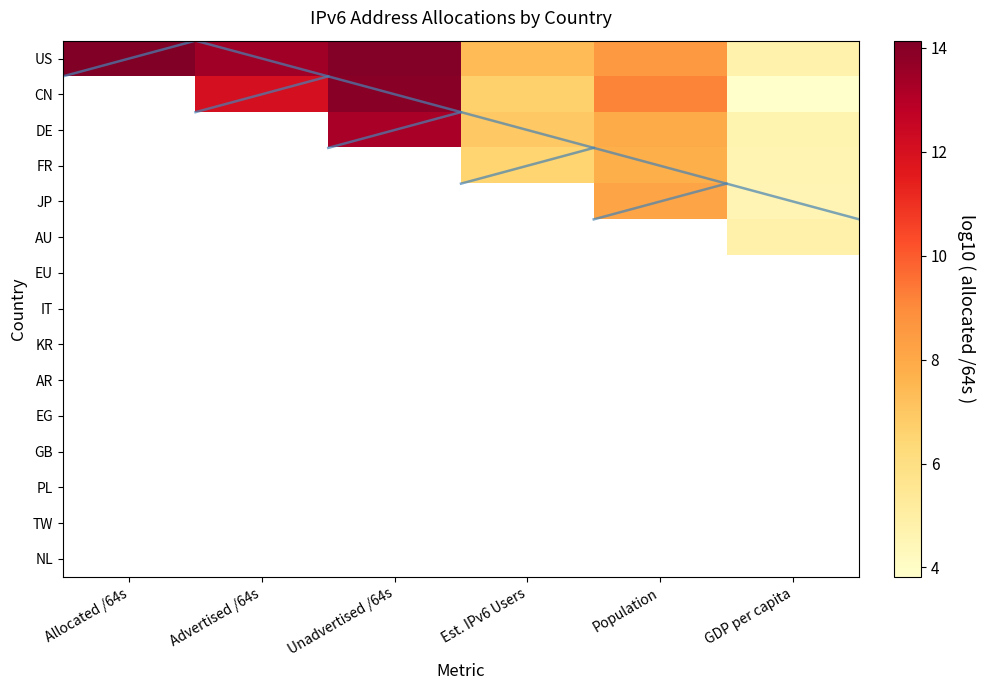

At Population, list the series in order from largest to smallest.

CN, US, JP, EU, EG, DE, FR, GB, IT, KR, AR, PL, AU, TW, NL